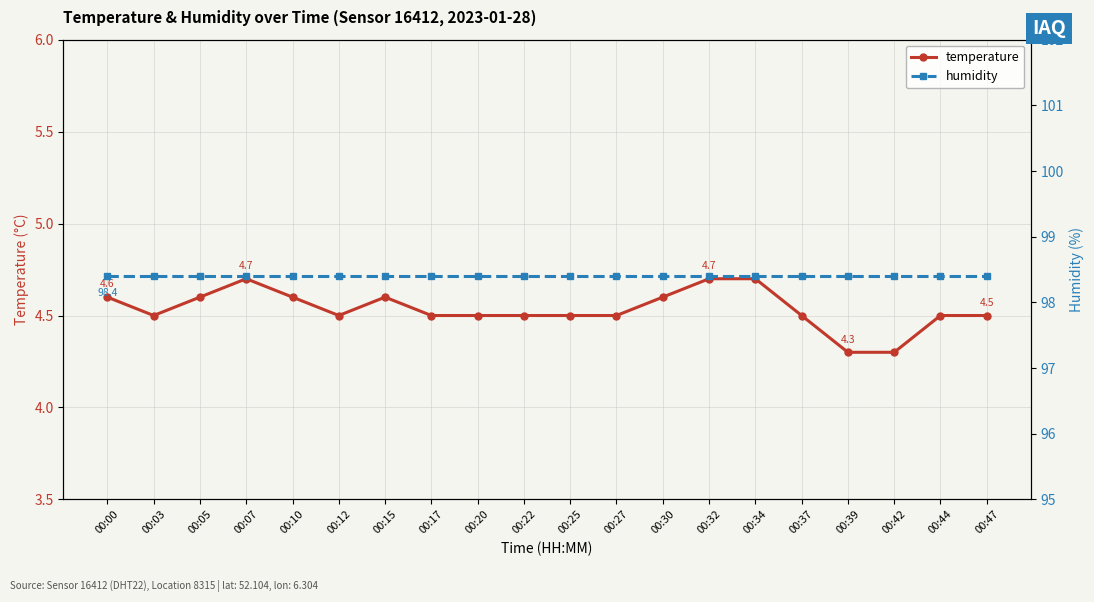

What is the value of the temperature point at the 14th from the left?

4.7